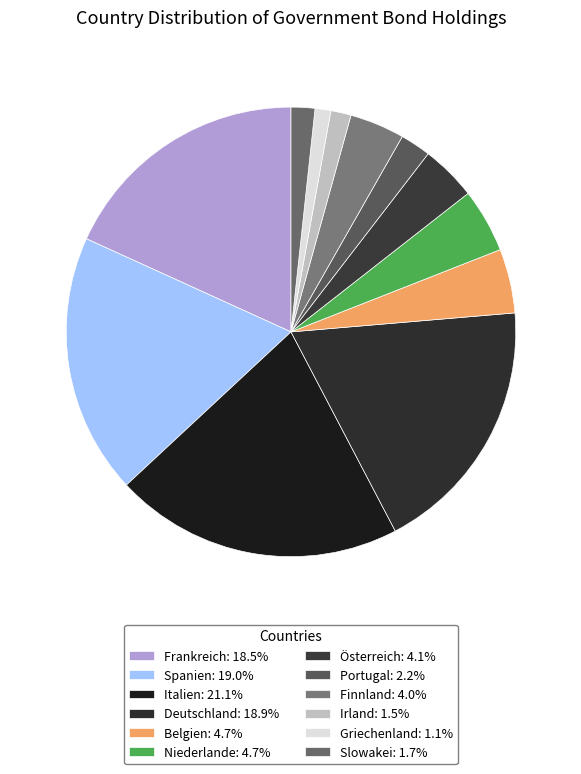

Which category has the smallest portion of the pie?

Griechenland